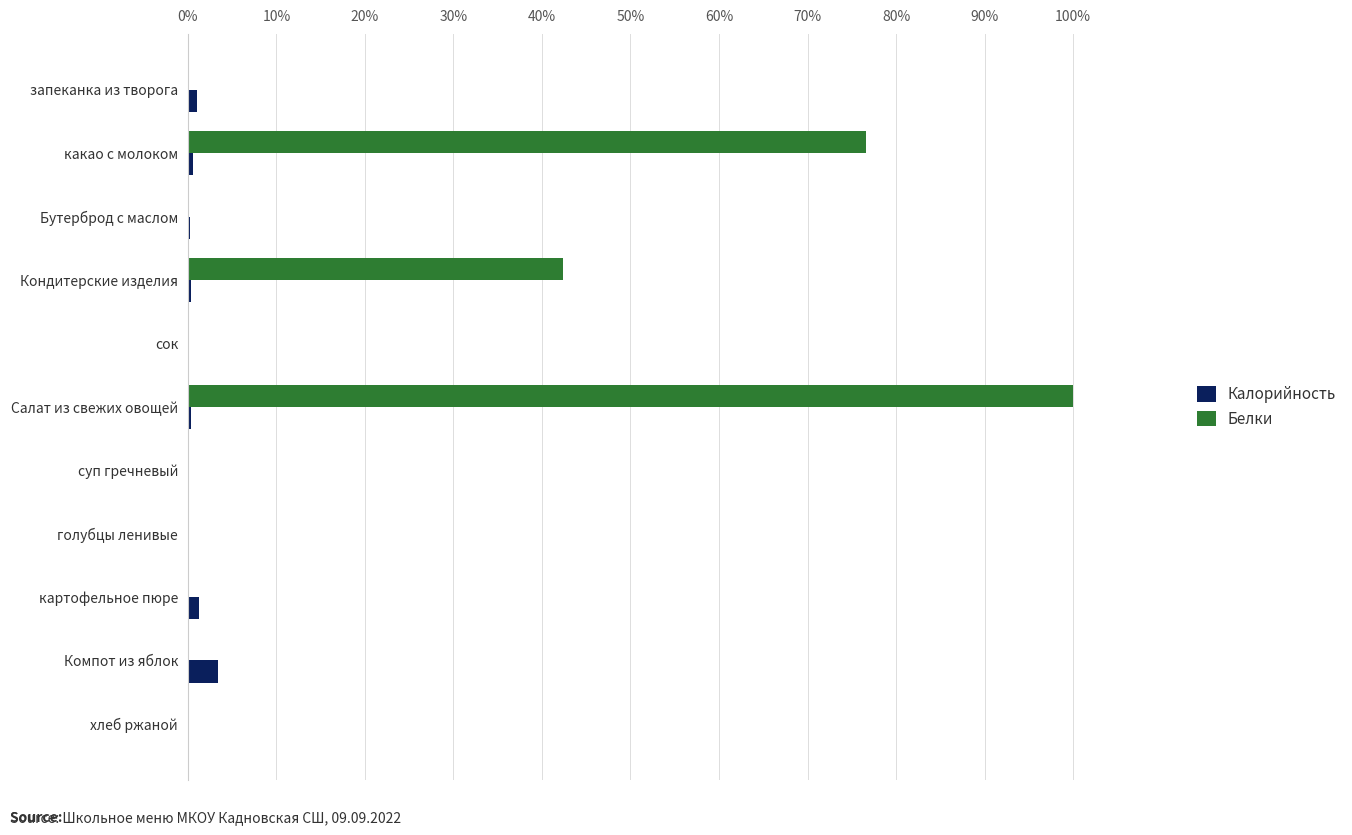

Is it true that Белки equals 42.4 at Кондитерские изделия?

True